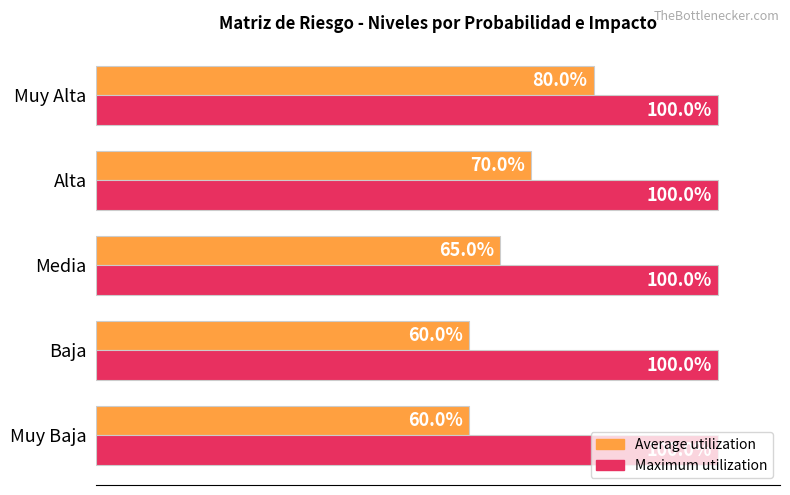

List the series in order of their peak value, lowest first.

Average utilization, Maximum utilization